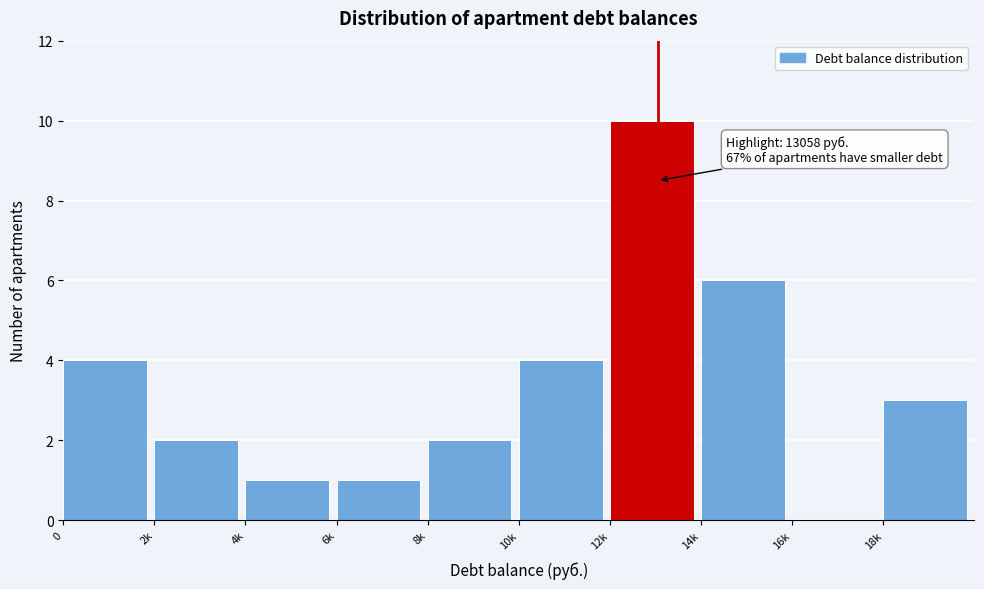

Reading left to right, list all the values displayed in this chart.

0=4	2k=2	4k=1	6k=1	8k=2	10k=4	12k=10	14k=6	16k=0	18k=3